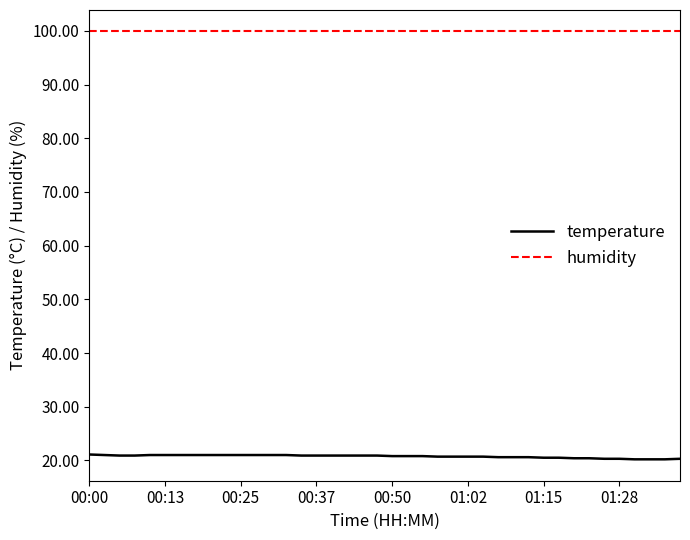

Which series has the largest total across all categories?

humidity